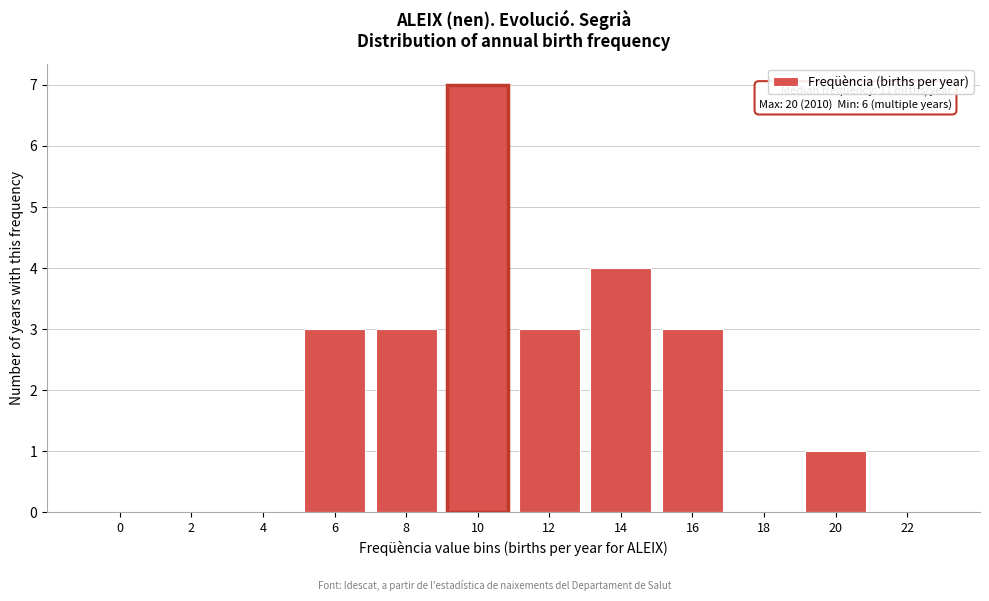

Reading left to right, extract all data points from this chart.

0=0	2=0	4=0	6=3	8=3	10=7	12=3	14=4	16=3	18=0	20=1	22=0